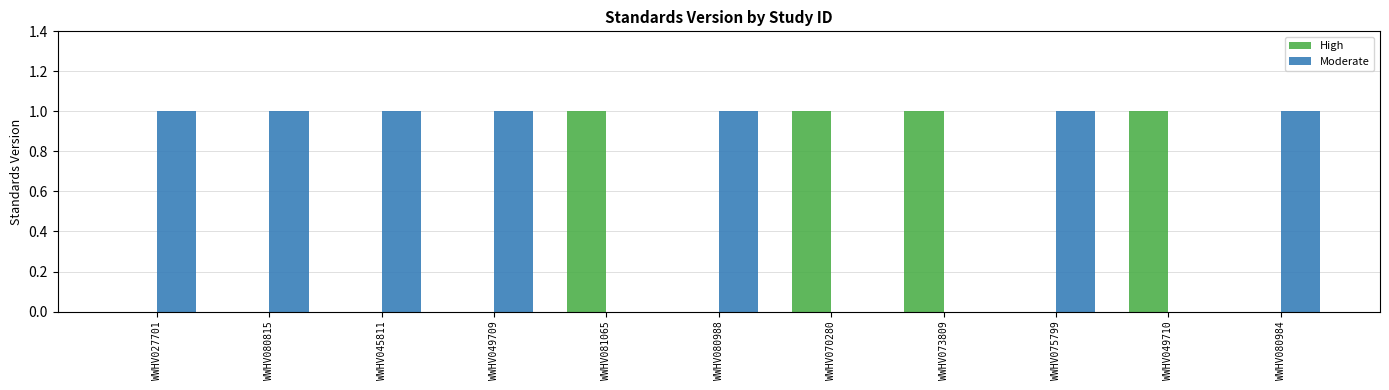

Is it true that High equals 2 at WWHV070280?

False